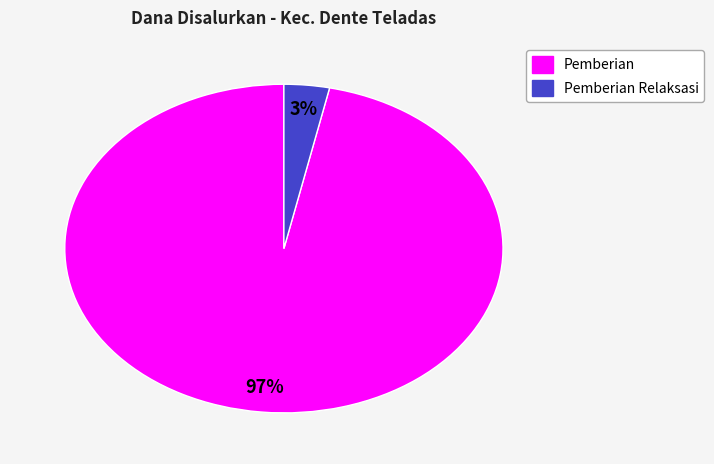

Is there any slice that represents more than half of the pie?

Yes